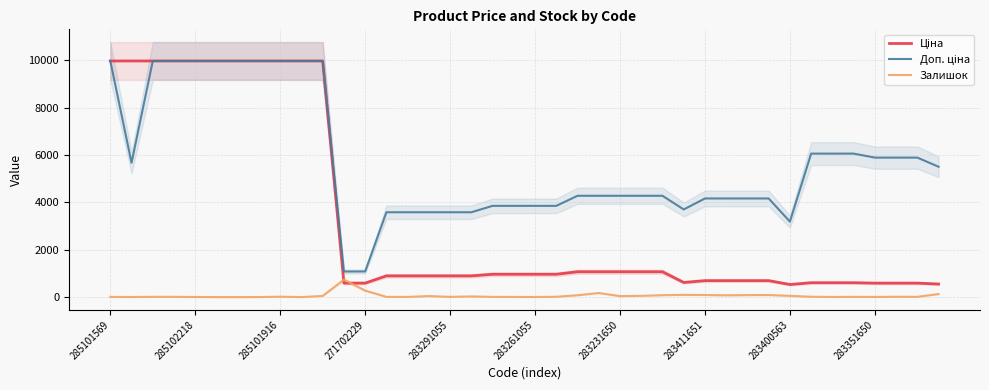

List the series in order of their overall mean, highest first.

Доп. ціна, Ціна, Залишок